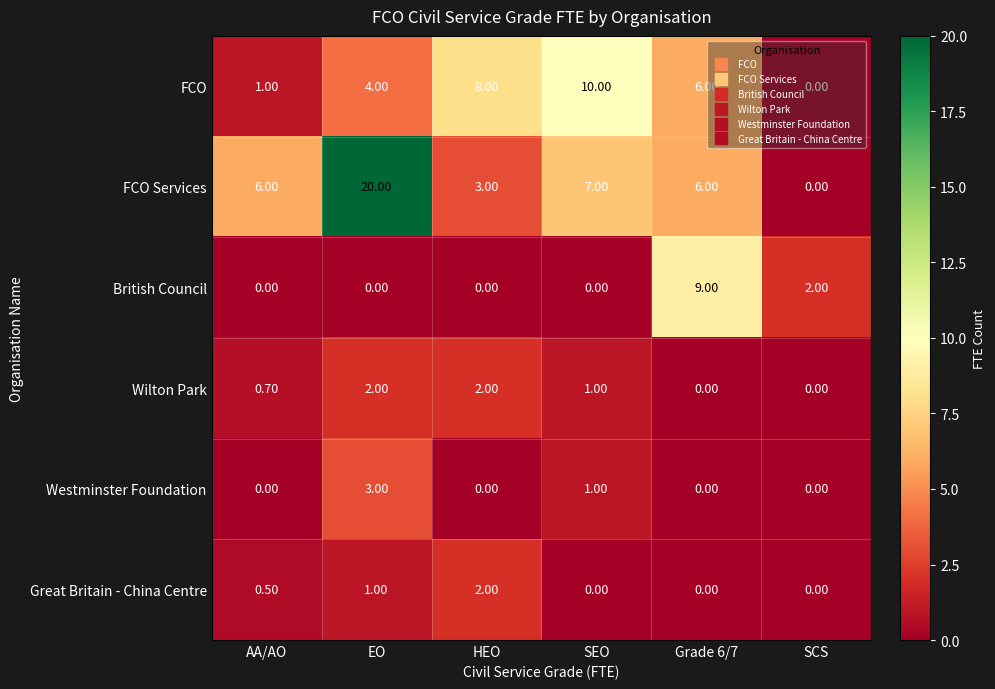

What is the difference between the maximum and minimum values in the Westminster Foundation series?

3.0